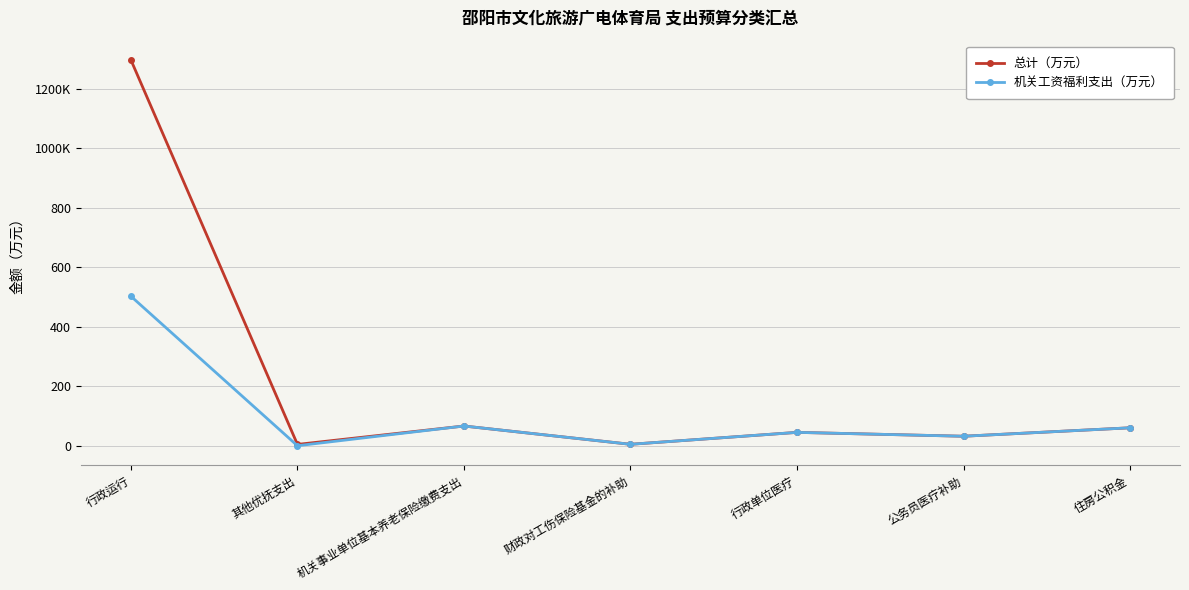

What is the sum of the 机关工资福利支出（万元） values at 公务员医疗补助 and 住房公积金?

92.2